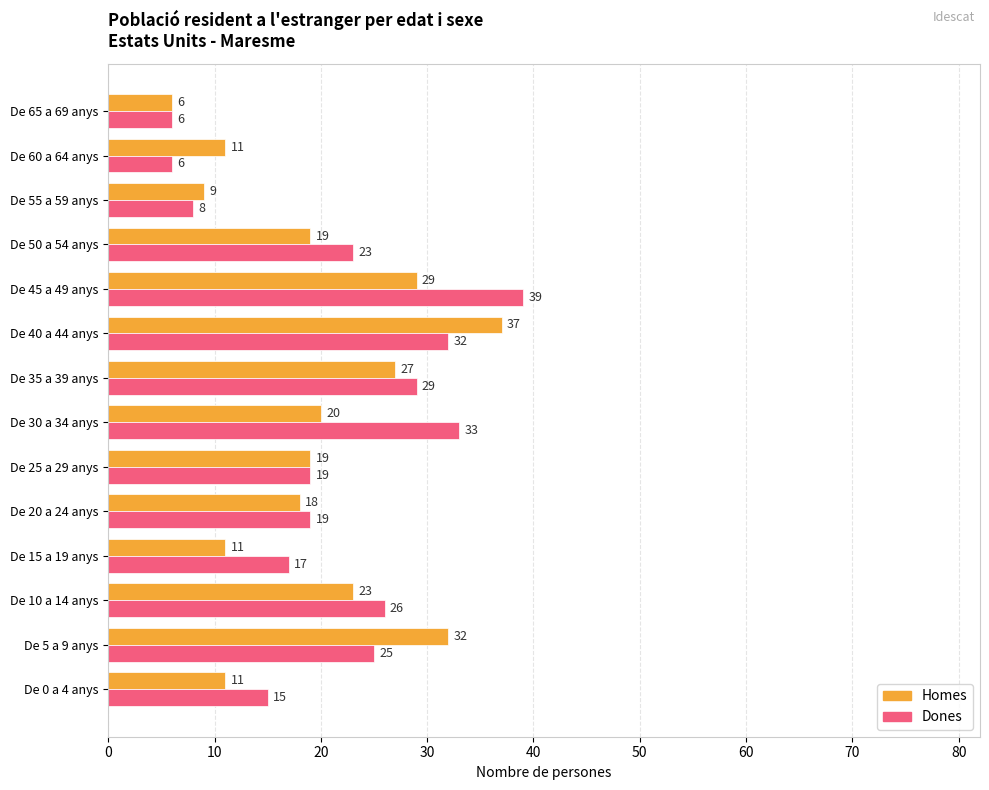

What is the spread (max minus min) of values at De 45 a 49 anys?

10